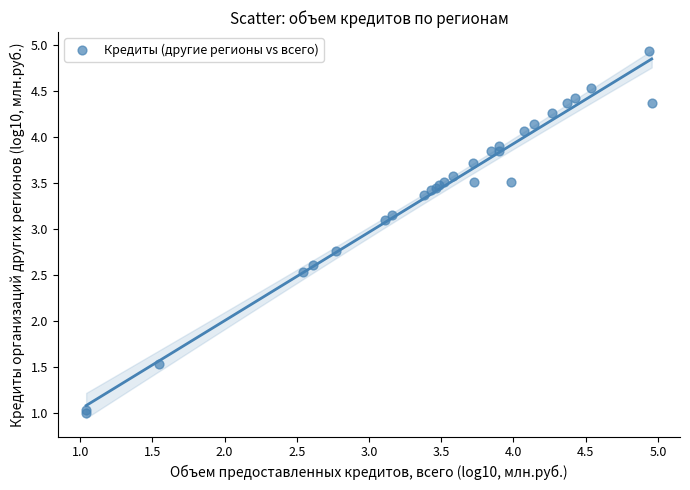

What Y value in the scatter plot is closest to 2?

1.5